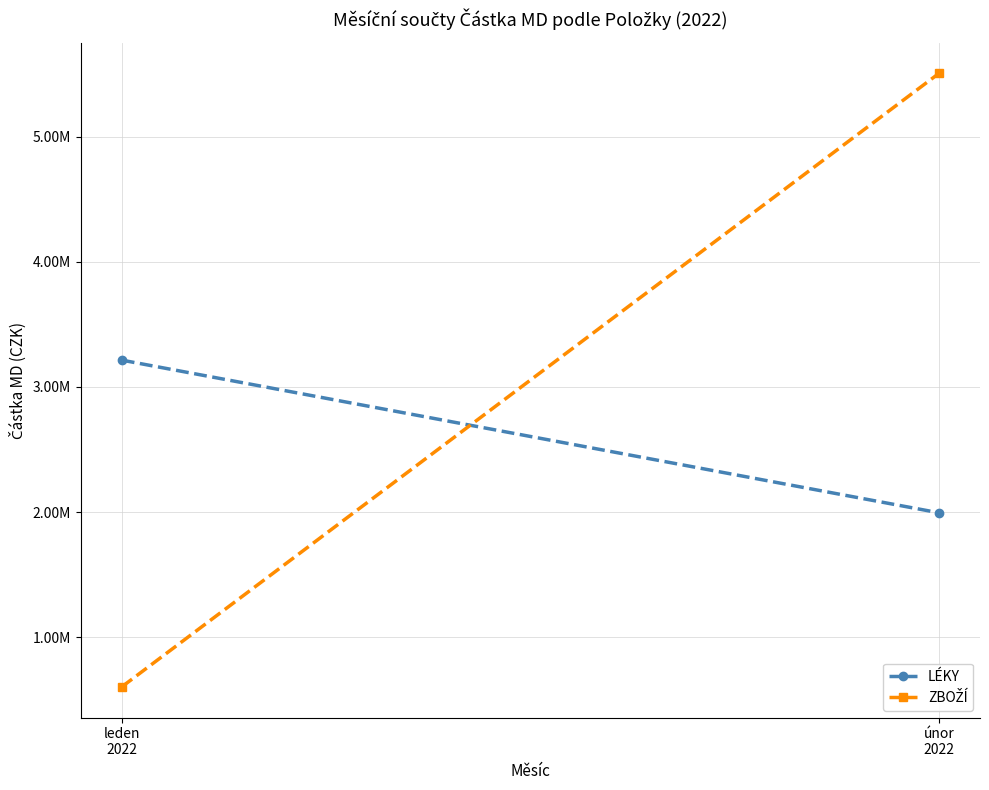

Read the ZBOŽÍ value at leden
2022.

602135.8